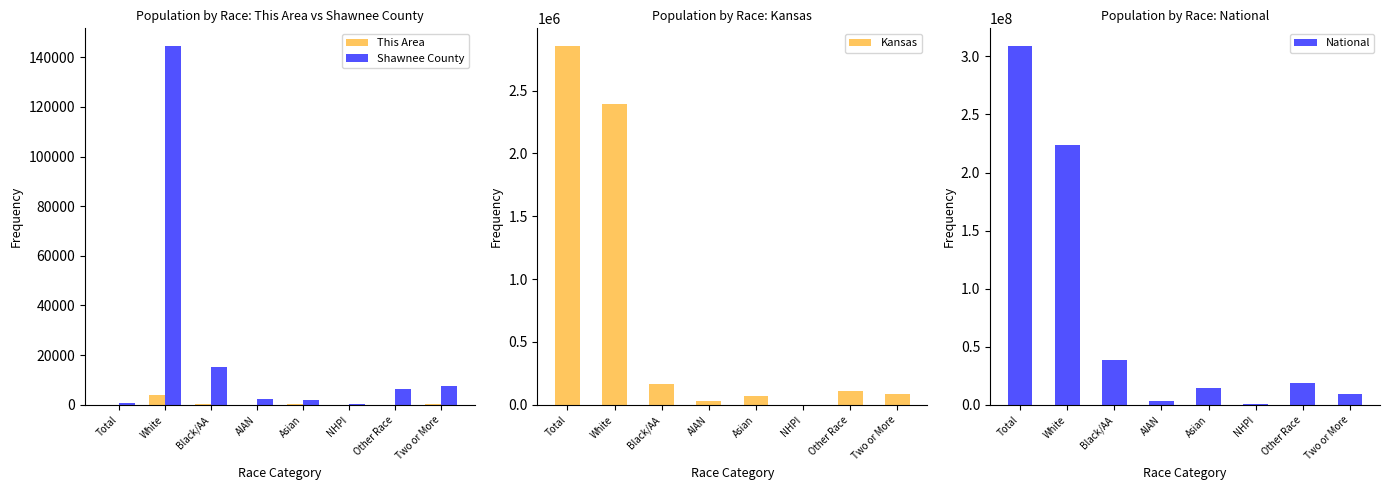

Reading right to left, what are all the values shown in this chart?

This Area: 133	68	2	185	48	225	3886	4
Shawnee County: 7380	6474	126	2085	2177	15280	144412	547
Kansas: 85933	110127	2238	67762	28150	167864	2391044	2853118
National: 9009073	19107368	540013	14674252	2932248	38929319	223553265	308745538